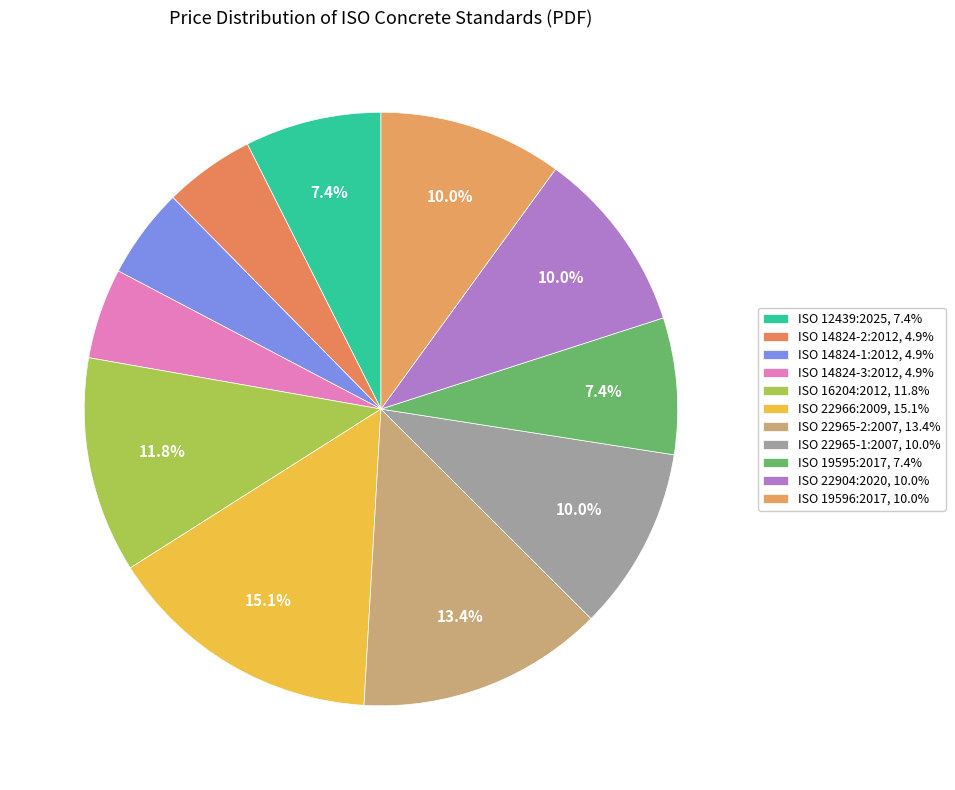

True or false: ISO 22965-2:2007 accounts for 21% of the total.

False